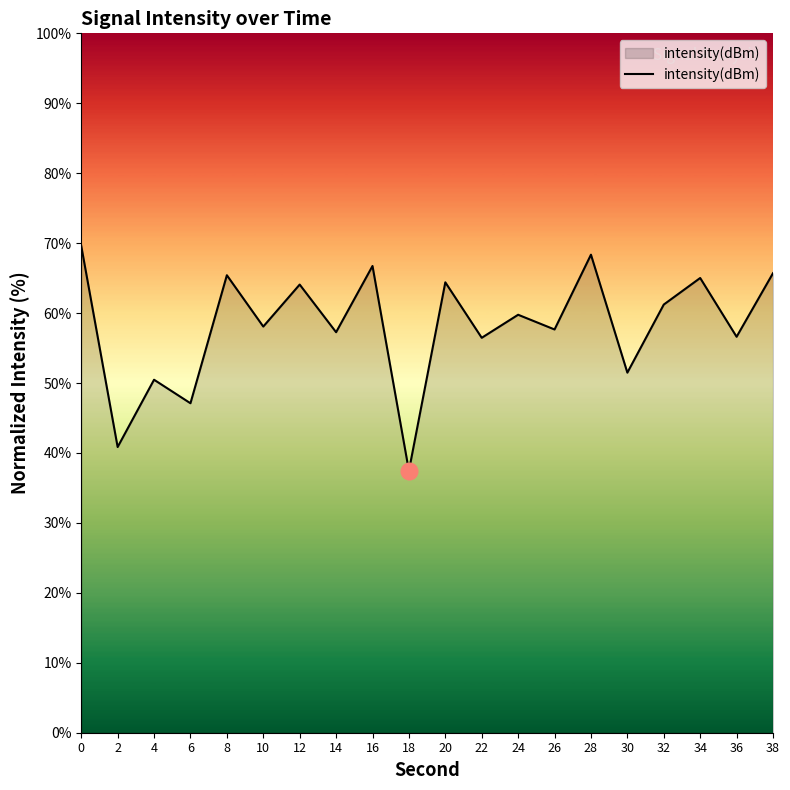

What is the sum of the values at 2 and 20?

105.2